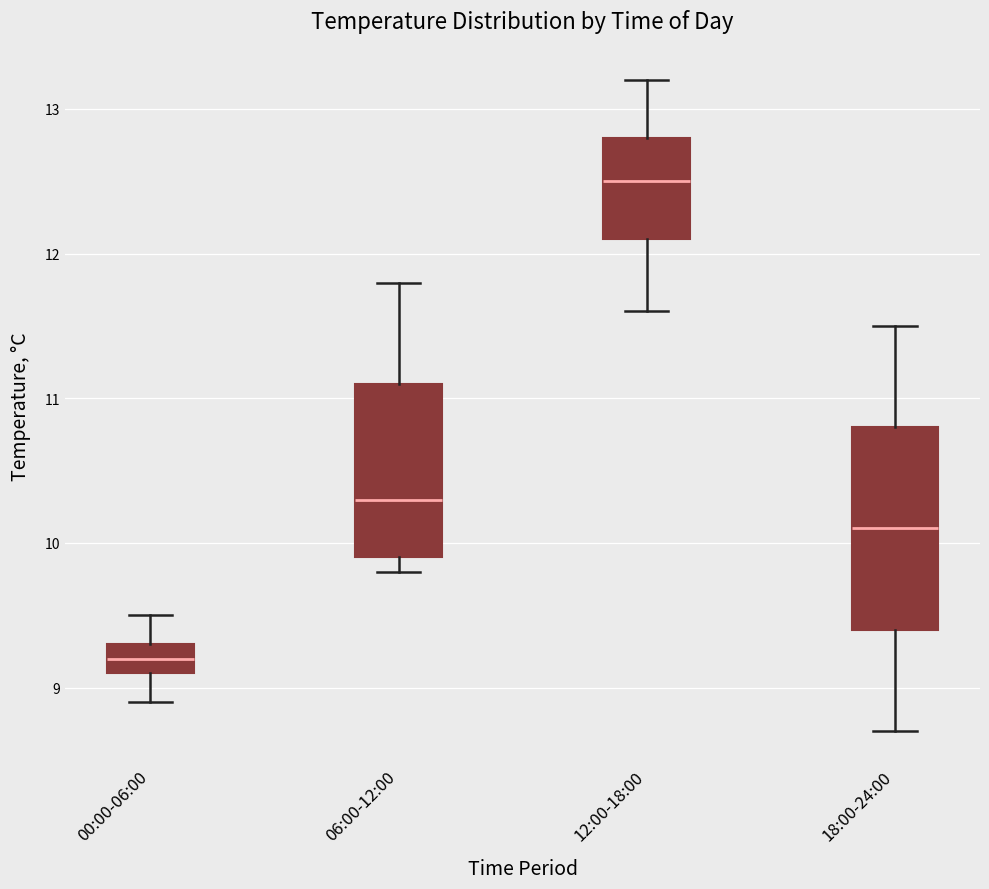

Which box has the highest median line?

12:00-18:00